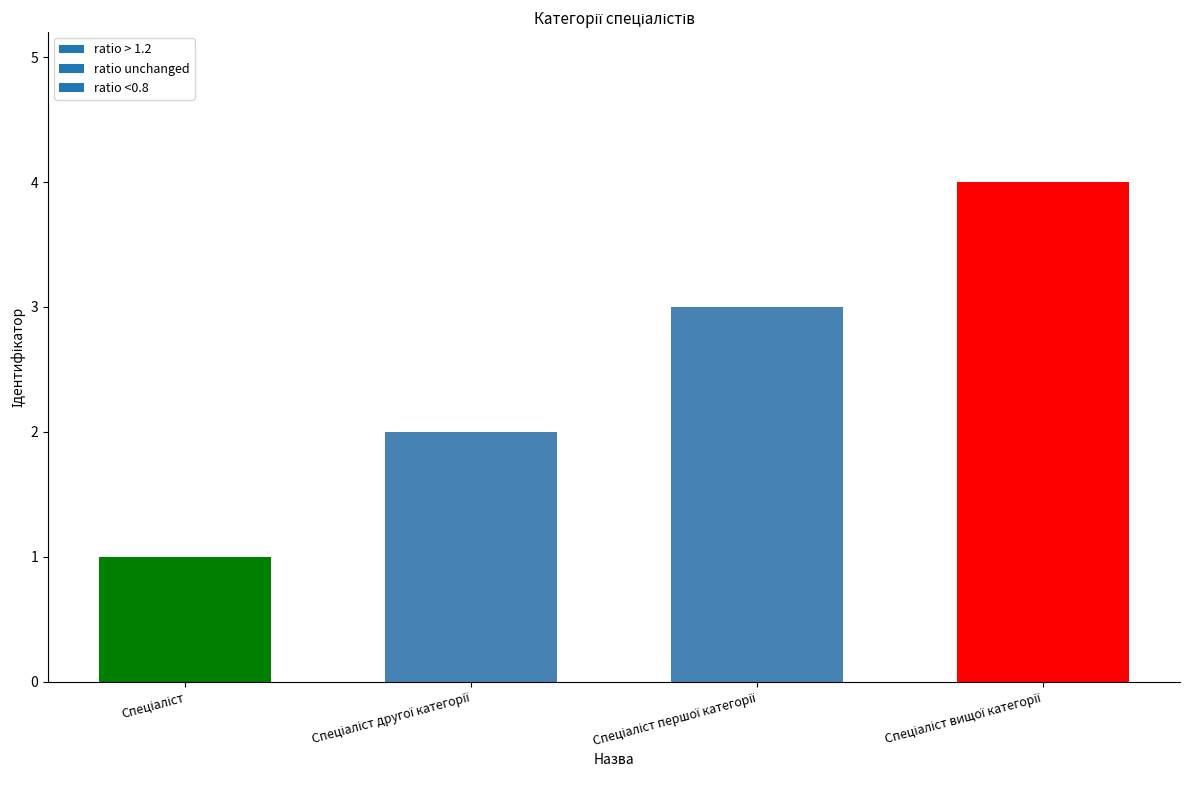

What is the difference between the maximum and minimum values?

3